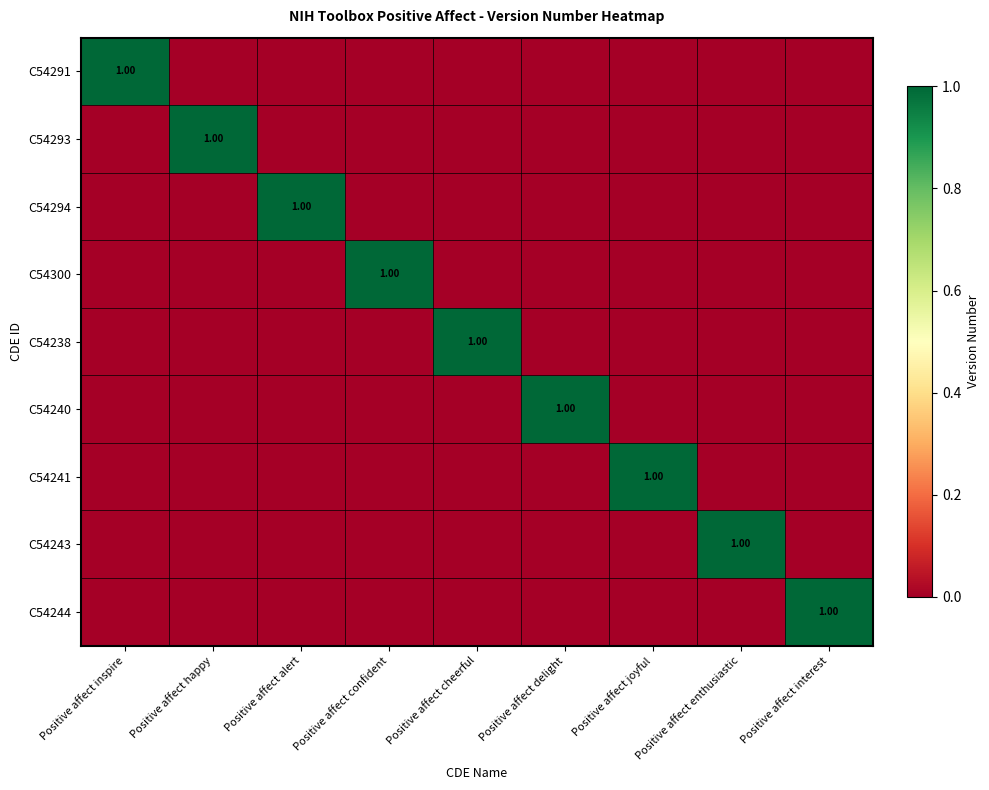

List the series in order of their peak value, lowest first.

C54291, C54293, C54294, C54300, C54238, C54240, C54241, C54243, C54244